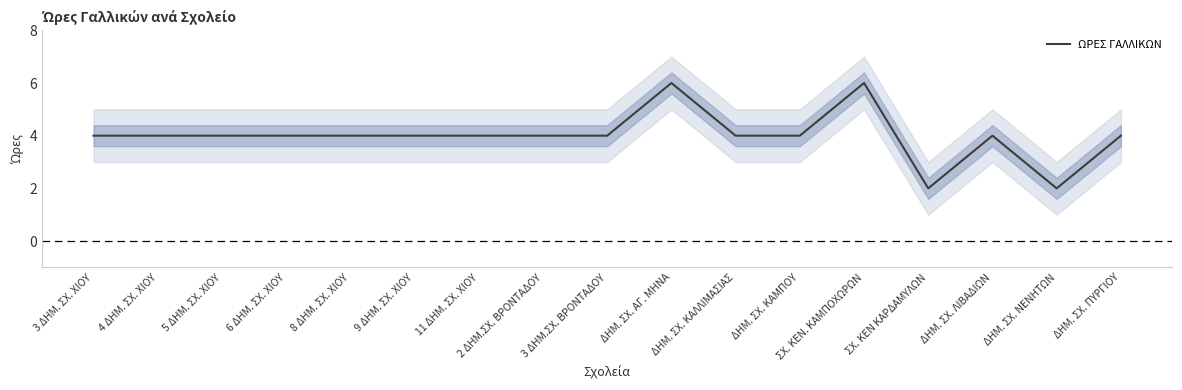

Reading right to left, what are all the values shown in this chart?

ΔΗΜ. ΣΧ. ΠΥΡΓΙΟΥ=4	ΔΗΜ. ΣΧ. ΝΕΝΗΤΩΝ=2	ΔΗΜ. ΣΧ. ΛΙΒΑΔΙΩΝ=4	ΣΧ. ΚΕΝ ΚΑΡΔΑΜΥΛΩΝ=2	ΣΧ. ΚΕΝ. ΚΑΜΠΟΧΩΡΩΝ=6	ΔΗΜ. ΣΧ. ΚΑΜΠΟΥ=4	ΔΗΜ. ΣΧ. ΚΑΛΛΙΜΑΣΙΑΣ=4	ΔΗΜ. ΣΧ. ΑΓ. ΜΗΝΑ=6	3 ΔΗΜ.ΣΧ. ΒΡΟΝΤΑΔΟΥ=4	2 ΔΗΜ.ΣΧ. ΒΡΟΝΤΑΔΟΥ=4	11 ΔΗΜ. ΣΧ. ΧΙΟΥ=4	9 ΔΗΜ. ΣΧ. ΧΙΟΥ=4	8 ΔΗΜ. ΣΧ. ΧΙΟΥ=4	6 ΔΗΜ. ΣΧ. ΧΙΟΥ=4	5 ΔΗΜ. ΣΧ. ΧΙΟΥ=4	4 ΔΗΜ. ΣΧ. ΧΙΟΥ=4	3 ΔΗΜ. ΣΧ. ΧΙΟΥ=4